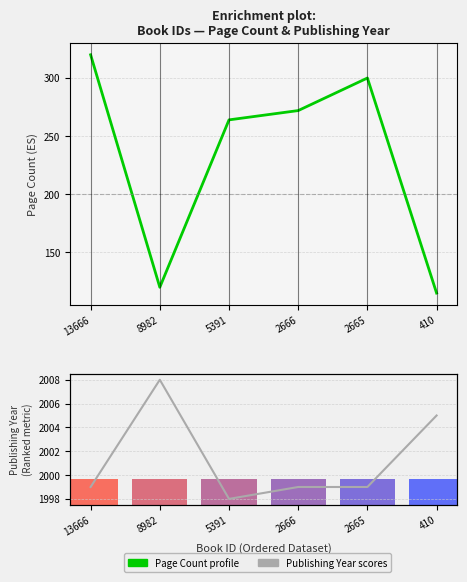

What is the value of the pageCount bar at the 6th from the left?

115